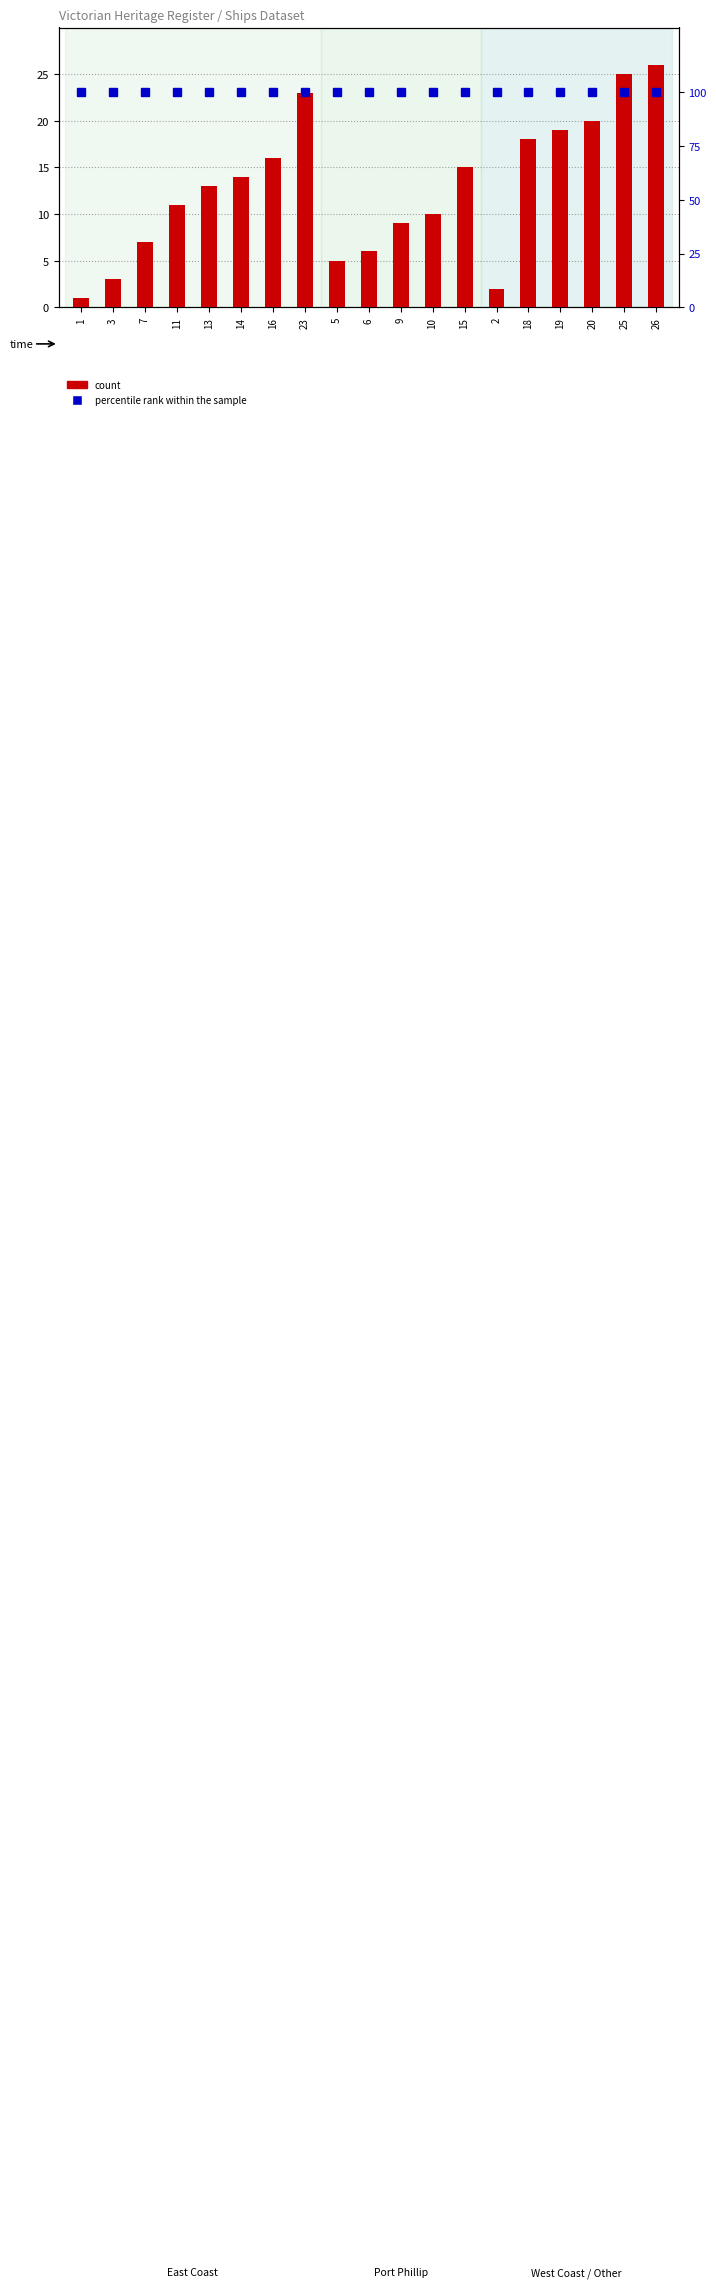

The value of percentile rank within the sample at 7 is 100. True or false?

True